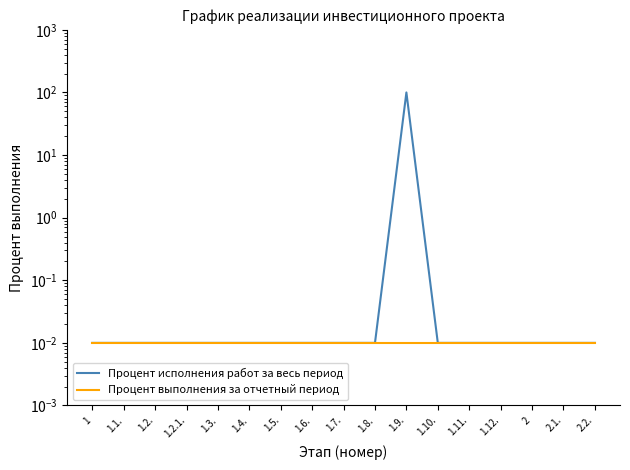

Reading right to left, extract all data points from this chart.

Процент исполнения работ за весь период: 2.2.=0.0	2.1.=0.0	2=0.0	1.12.=0.0	1.11.=0.0	1.10.=0.0	1.9.=100.0	1.8.=0.0	1.7.=0.0	1.6.=0.0	1.5.=0.0	1.4.=0.0	1.3.=0.0	1.2.1.=0.0	1.2.=0.0	1.1.=0.0	1=0.0
Процент выполнения за отчетный период: 2.2.=0.0	2.1.=0.0	2=0.0	1.12.=0.0	1.11.=0.0	1.10.=0.0	1.9.=0.0	1.8.=0.0	1.7.=0.0	1.6.=0.0	1.5.=0.0	1.4.=0.0	1.3.=0.0	1.2.1.=0.0	1.2.=0.0	1.1.=0.0	1=0.0